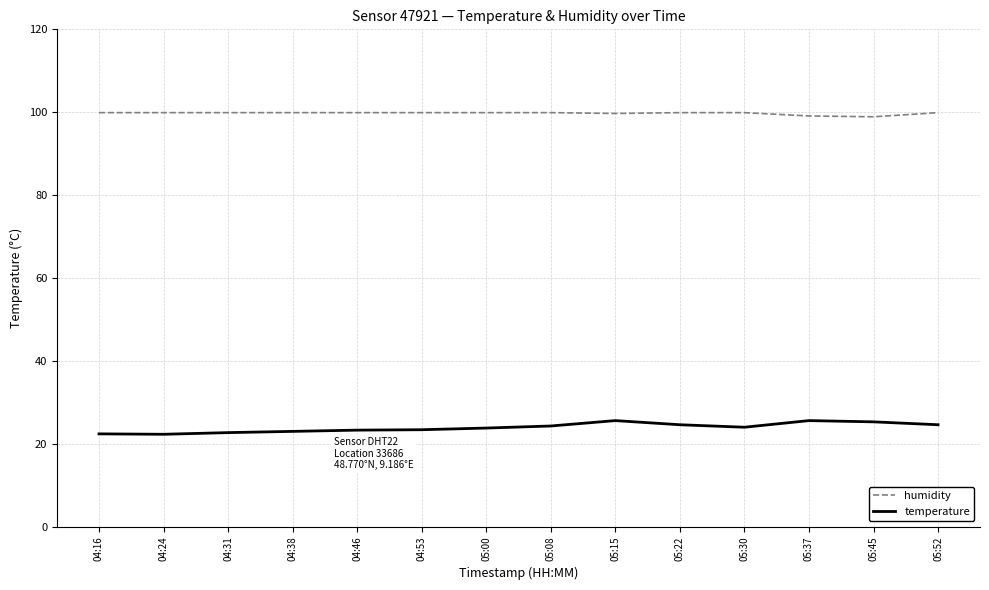

How many categories are shown in the chart?

14